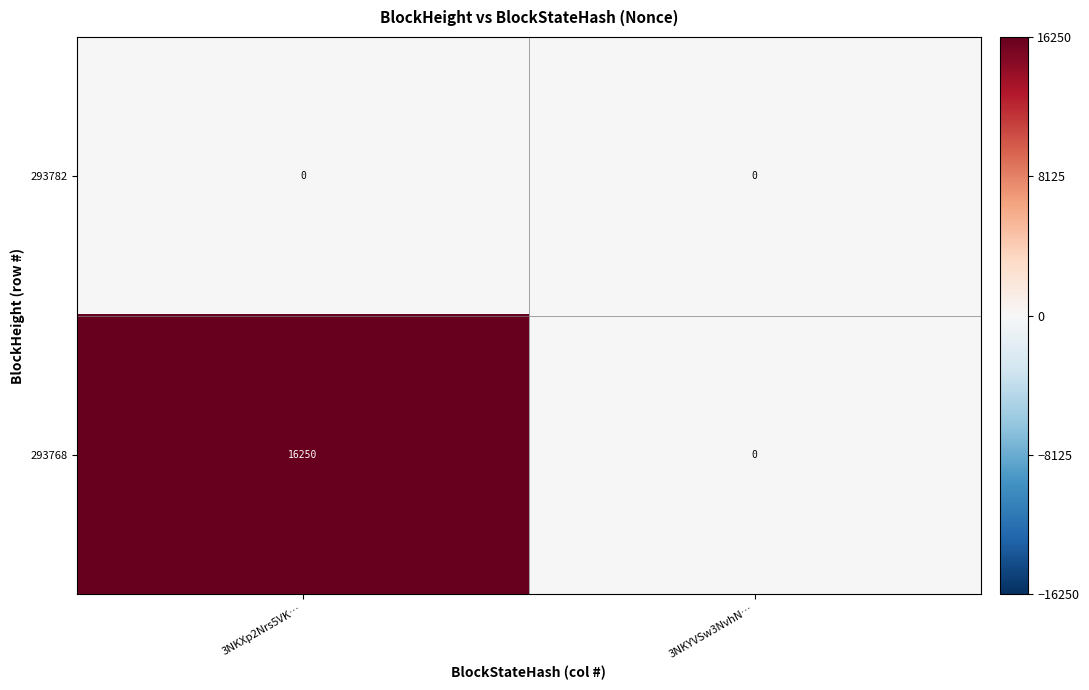

Rank the series by their average value, from lowest to highest.

293782, 293768